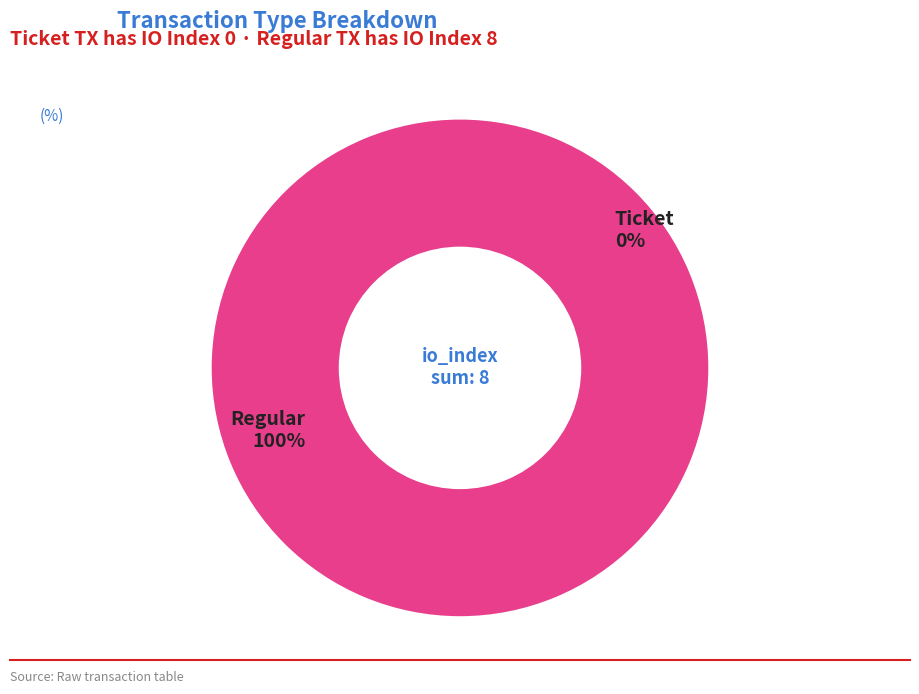

To the nearest percent, what portion does Regular (index 8) represent?

100%